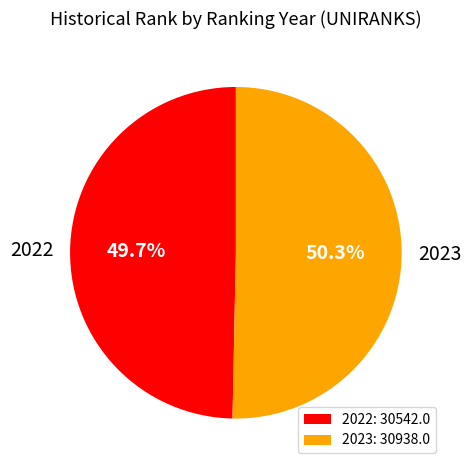

Which category accounts for the majority?

2023